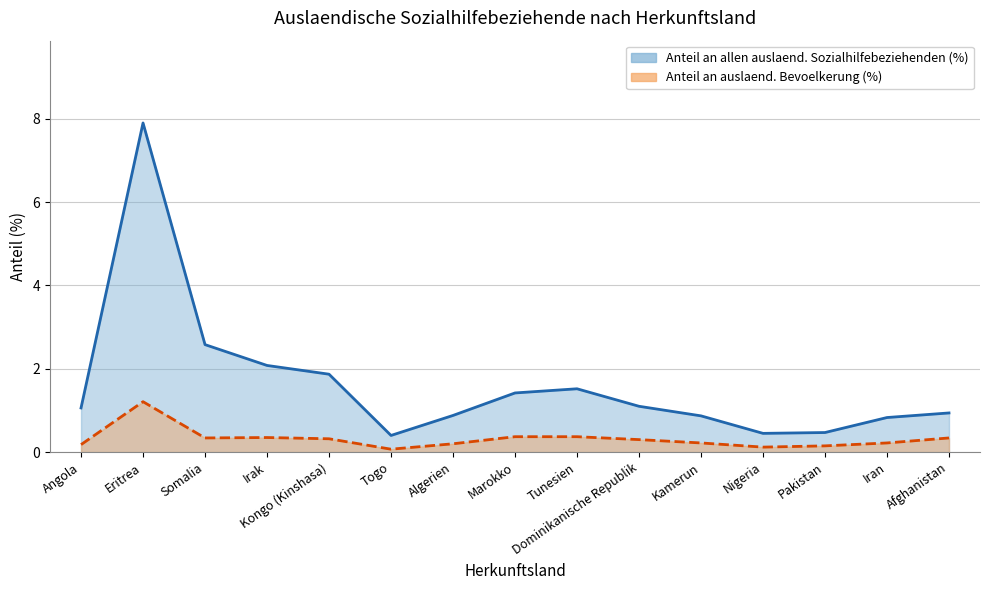

What is the difference between the highest and lowest values at Togo?

0.3